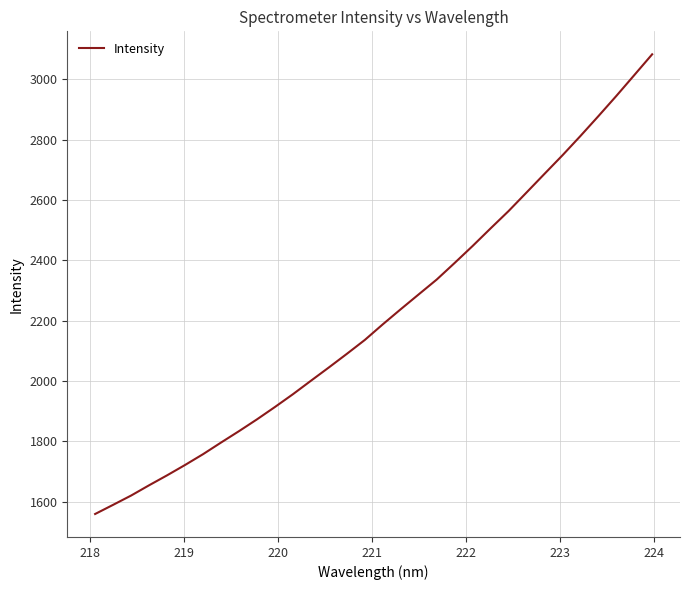

What is the greatest value displayed?

3083.1